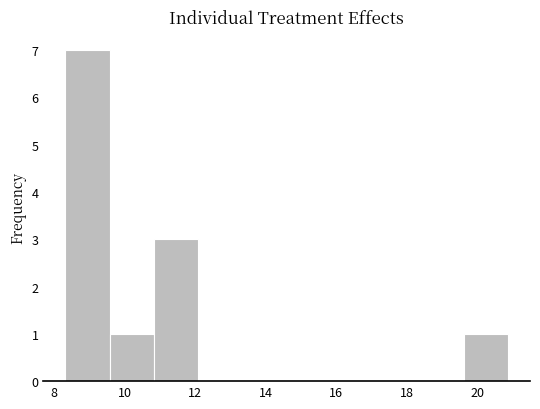

Reading left to right, list every bar in this chart as the range it spans on the x-axis followed by its height. Neither the bar edges nor the heights are printed on the chart, so give them approximately, as read against the axes.

8.4 to 9.6: 7
9.6 to 10.8: 1
10.8 to 12.0: 3
12.0 to 13.4: 0
13.4 to 14.6: 0
14.6 to 15.8: 0
15.8 to 17.2: 0
17.2 to 18.4: 0
18.4 to 19.6: 0
19.6 to 20.8: 1